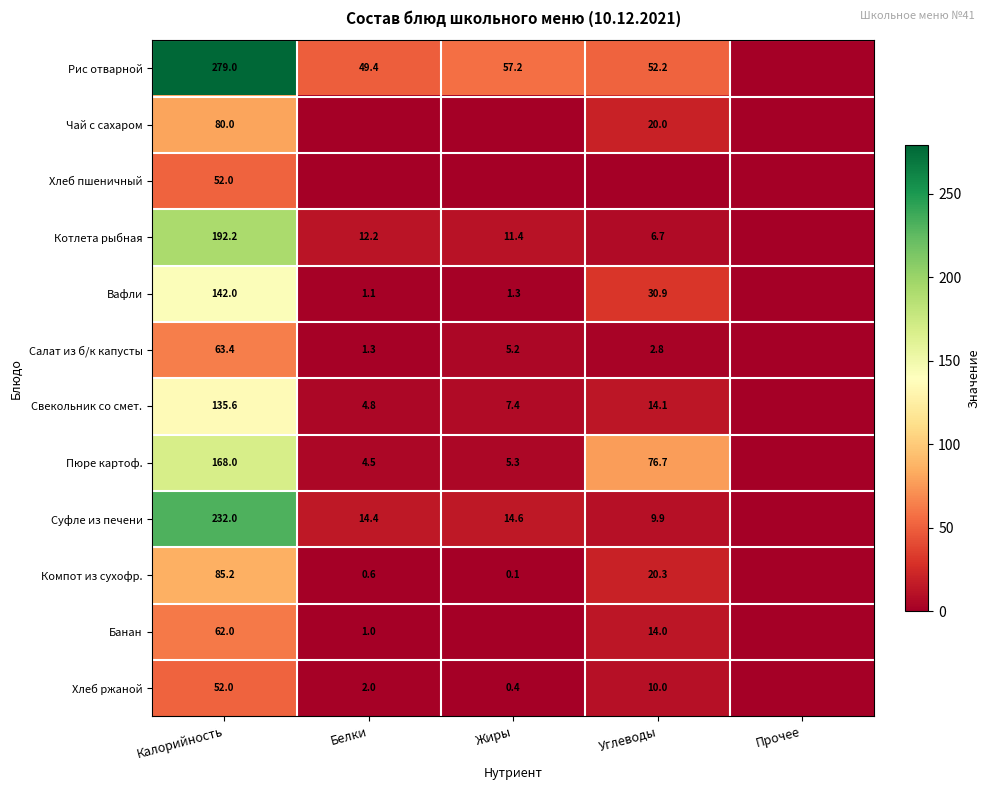

What is the total value across all series at Калорийность?

1543.4